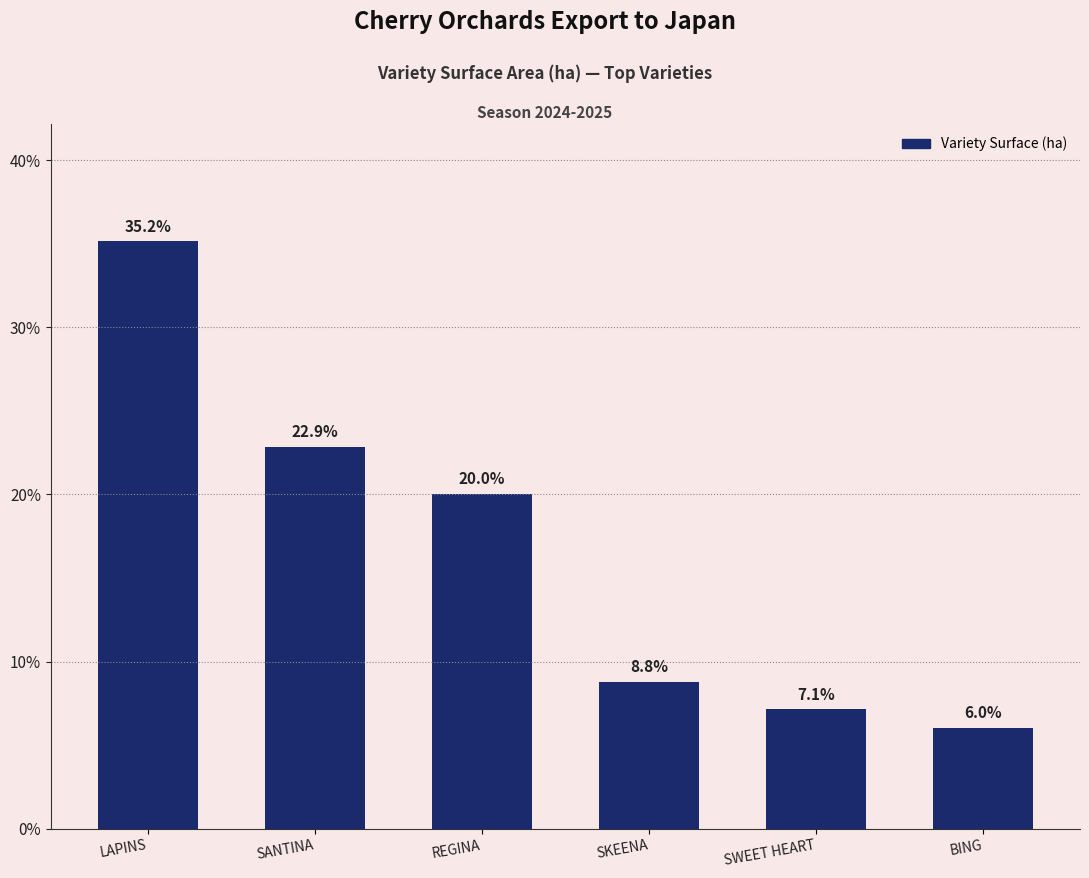

What is the sum of the values at BING and REGINA?

26.1